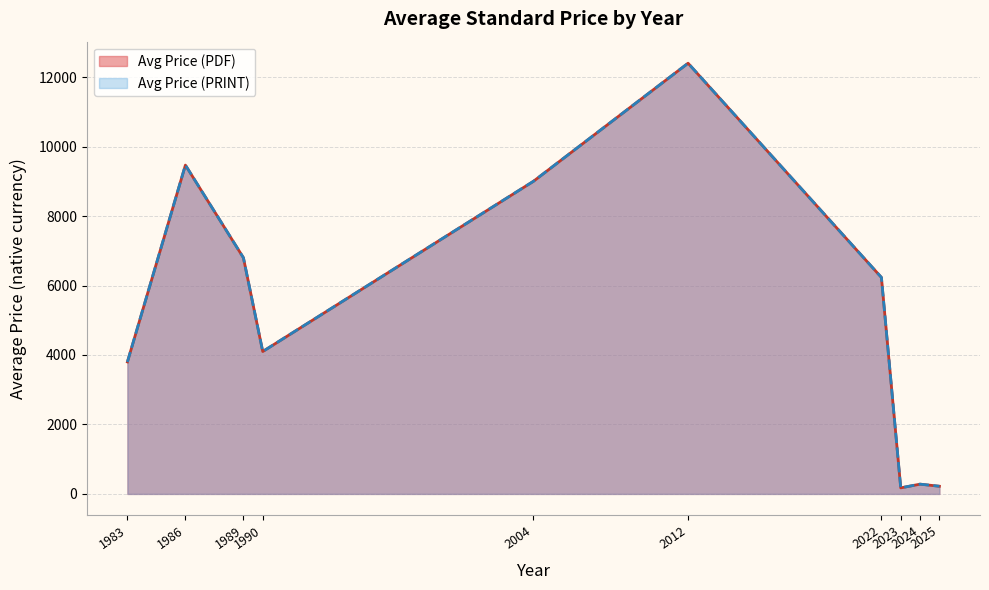

What is the maximum value for Avg Price (PDF)?

12400.0